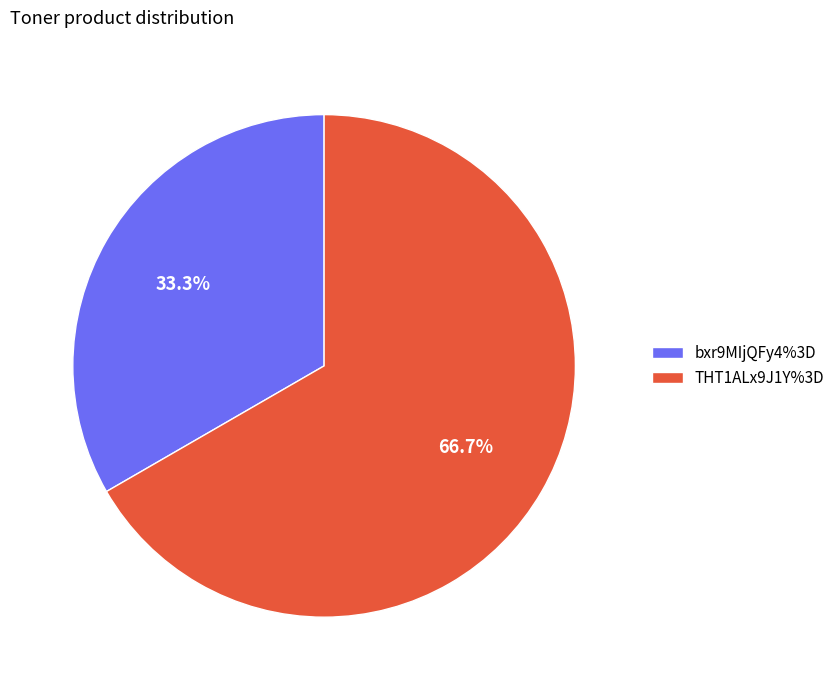

Rank the categories by value from lowest to highest.

bxr9MIjQFy4%3D, THT1ALx9J1Y%3D